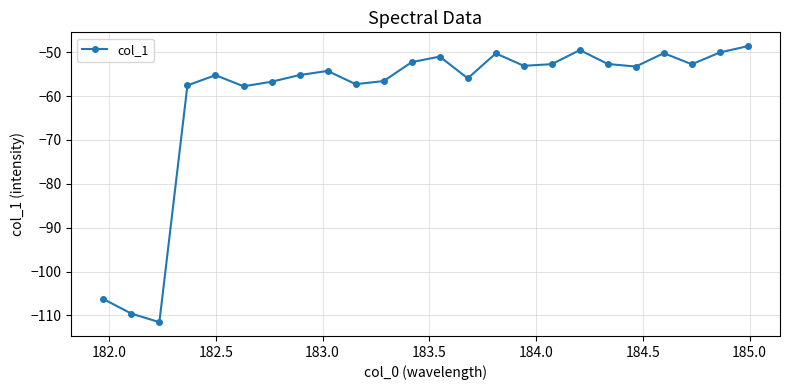

What is the smallest value displayed?

-111.5